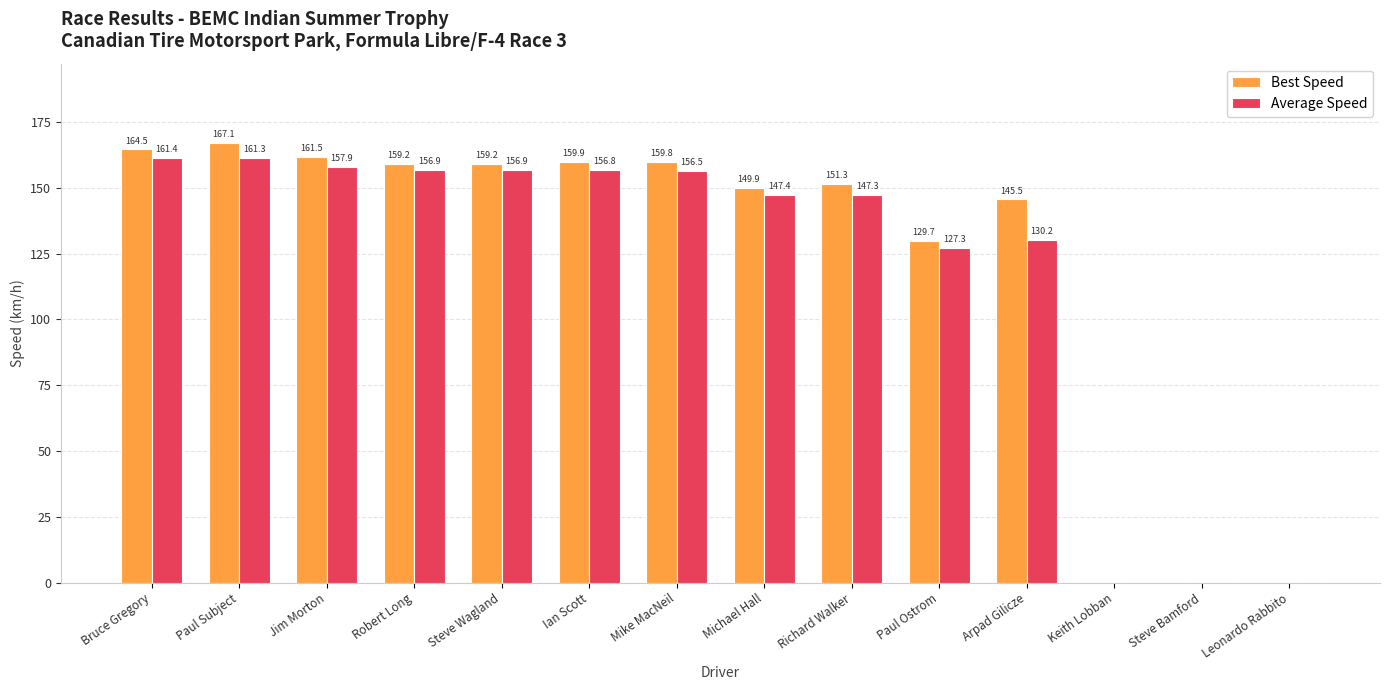

Reading left to right, list all the values displayed in this chart.

Best Speed: 164.5	167.1	161.5	159.2	159.2	159.9	159.8	149.9	151.3	129.7	145.5	0.0	0.0	0.0
Average Speed: 161.4	161.3	157.9	156.9	156.9	156.8	156.5	147.4	147.3	127.3	130.2	0.0	0.0	0.0